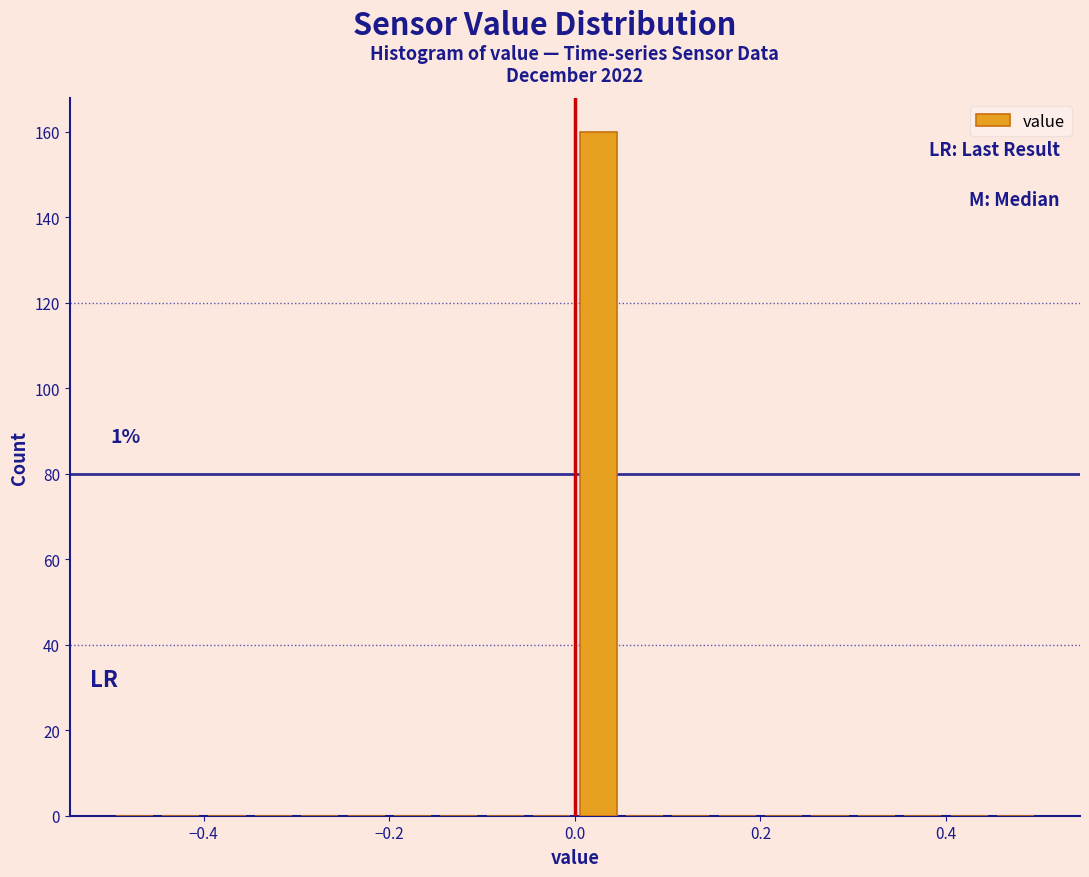

Around what value on the x-axis is the tallest bar? Give the approximate position of its centre, as read against the axis.

0.02